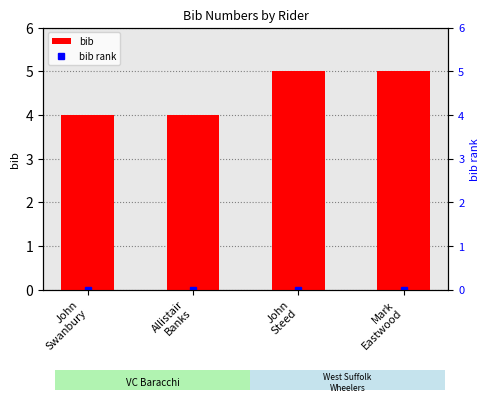

What is the maximum value shown in the chart?

5